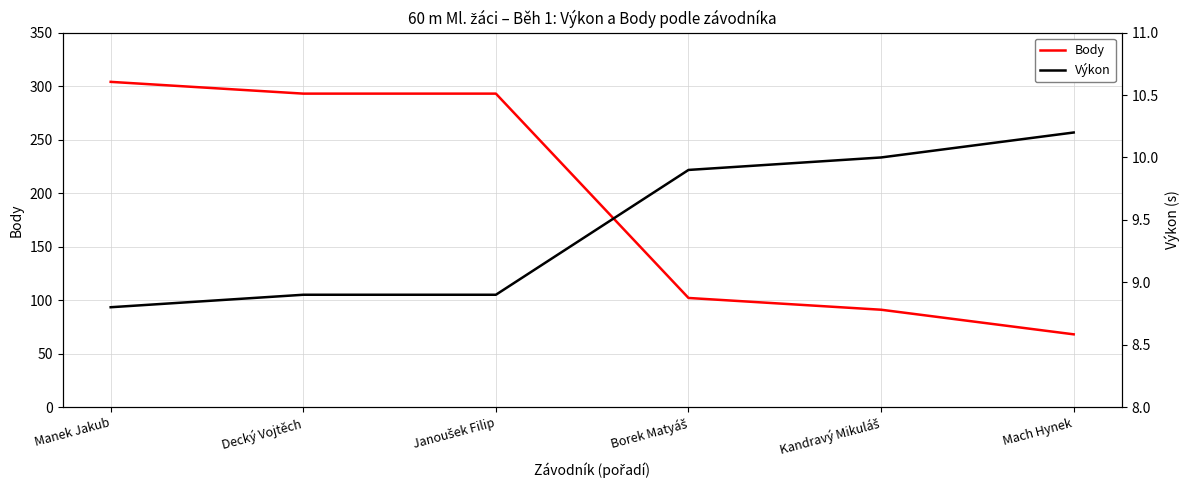

Reading right to left, extract all data points from this chart.

Body: Mach Hynek=68.0	Kandravý Mikuláš=91.0	Borek Matyáš=102.0	Janoušek Filip=293.0	Decký Vojtěch=293.0	Manek Jakub=304.0
Výkon: Mach Hynek=10.2	Kandravý Mikuláš=10.0	Borek Matyáš=9.9	Janoušek Filip=8.9	Decký Vojtěch=8.9	Manek Jakub=8.8